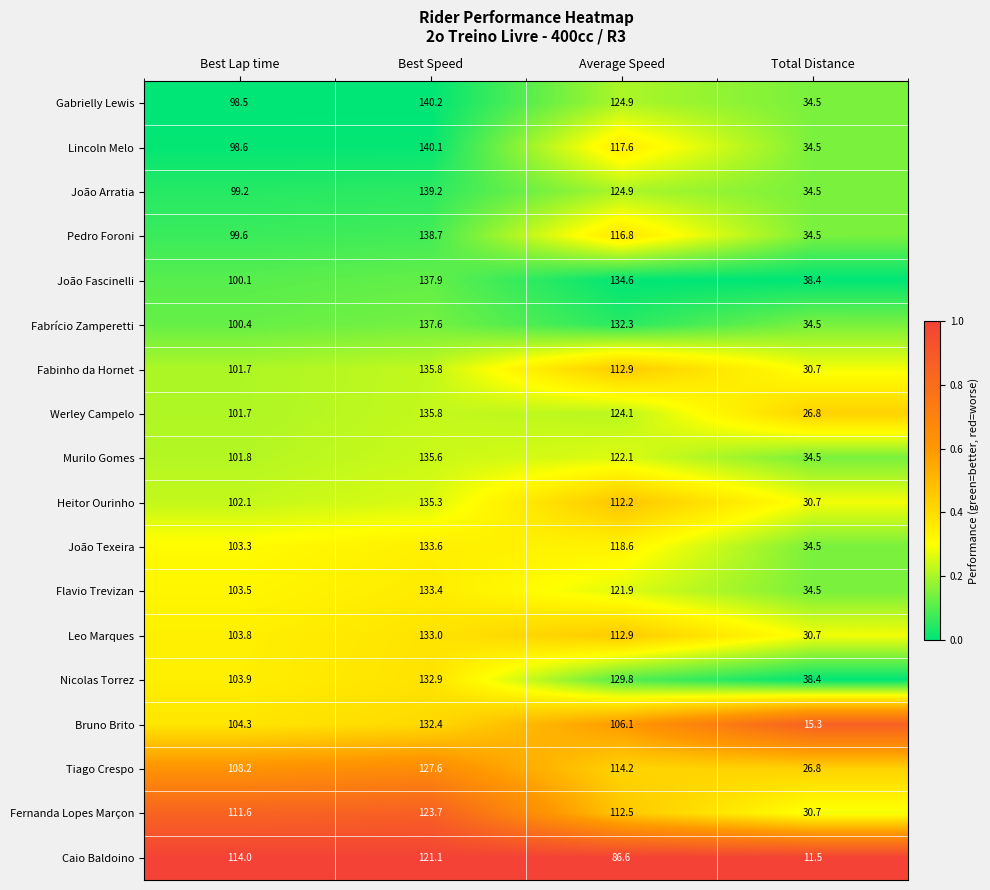

What is the difference between the maximum and minimum values in the João Texeira series?

99.1